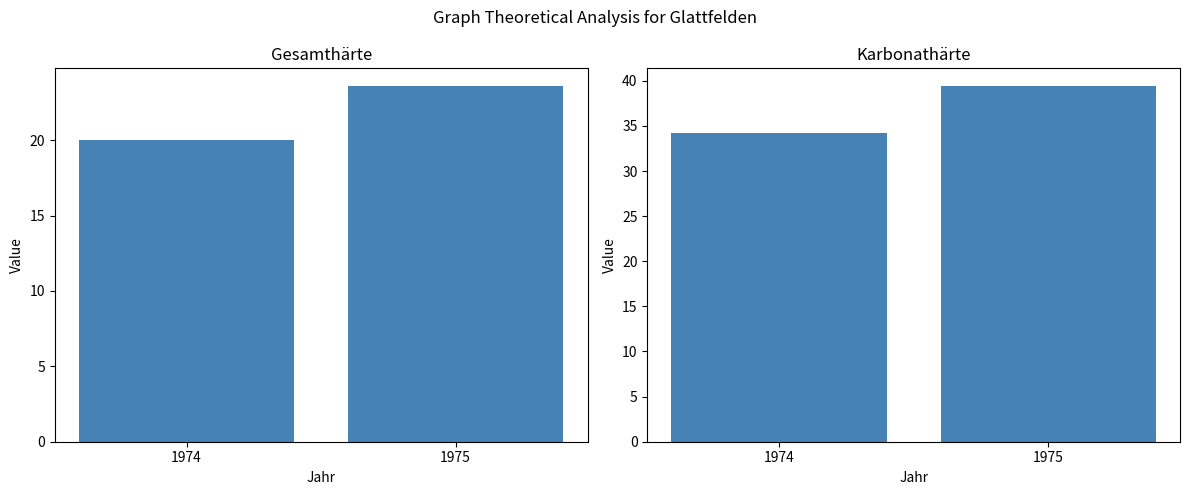

What is the sum of the Gesamthärte values at 1975 and 1974?

43.6